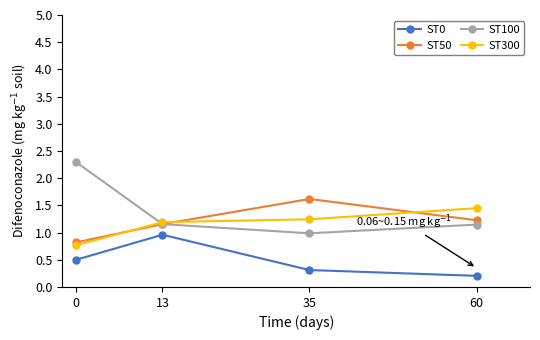

What is the average value of the ST0 series?

0.5